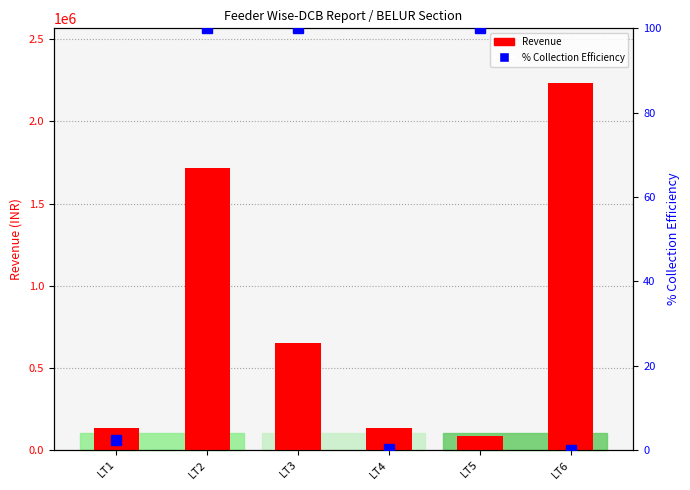

Reading left to right, what are all the values shown in this chart?

Revenue: LT1=132828.2	LT2=1715908.3	LT3=650365.6	LT4=132554.0	LT5=84523.7	LT6=2231853.1
% Collection Efficiency: LT1=2.3	LT2=100.0	LT3=100.0	LT4=0.2	LT5=100.0	LT6=0.0